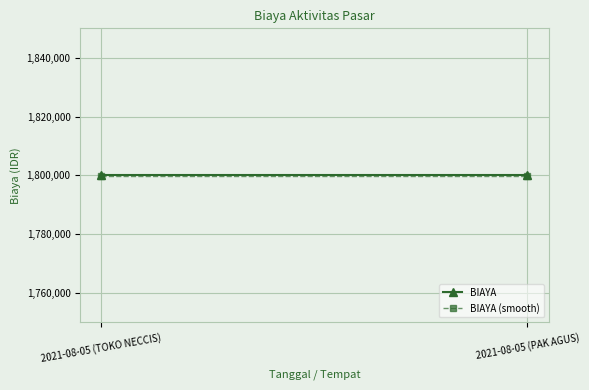

What is the label of the 1st point from the left?

2021-08-05 (TOKO NECCIS)